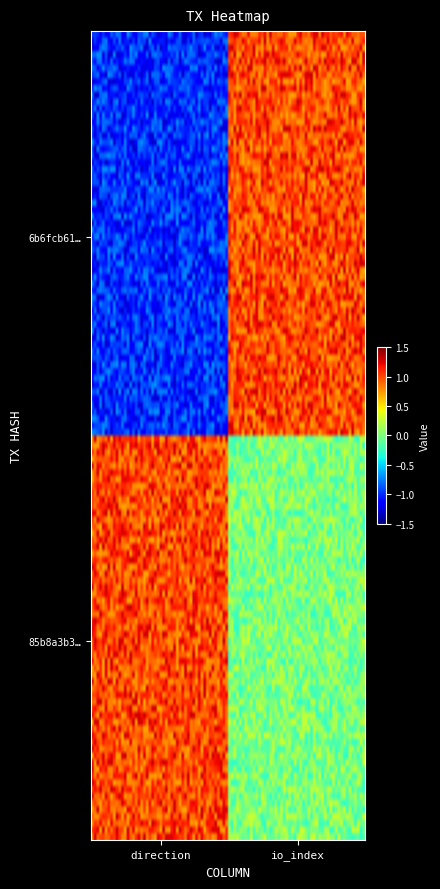

Which series has the largest total across all categories?

85b8a3b35a8af363a4582b4902629c43d5a922b